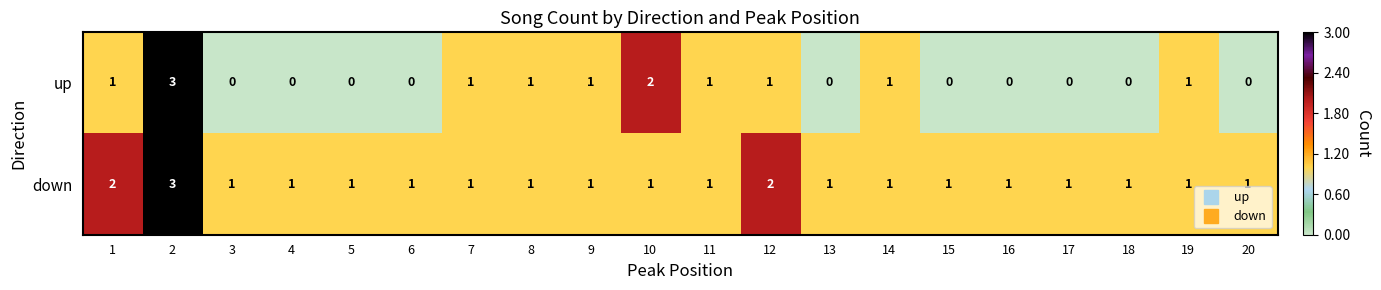

Count the number of categories in the chart.

20